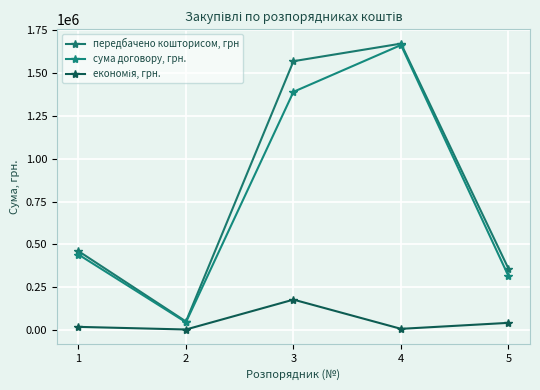

At which category does the chart reach its minimum across all series?

2